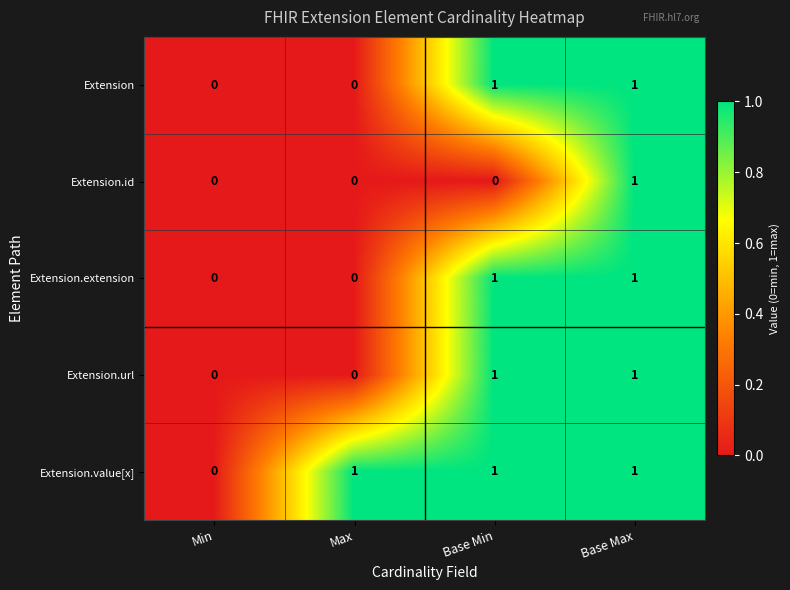

Is the value of Extension.id at Min greater than the value of Extension.value[x] at Base Min?

No